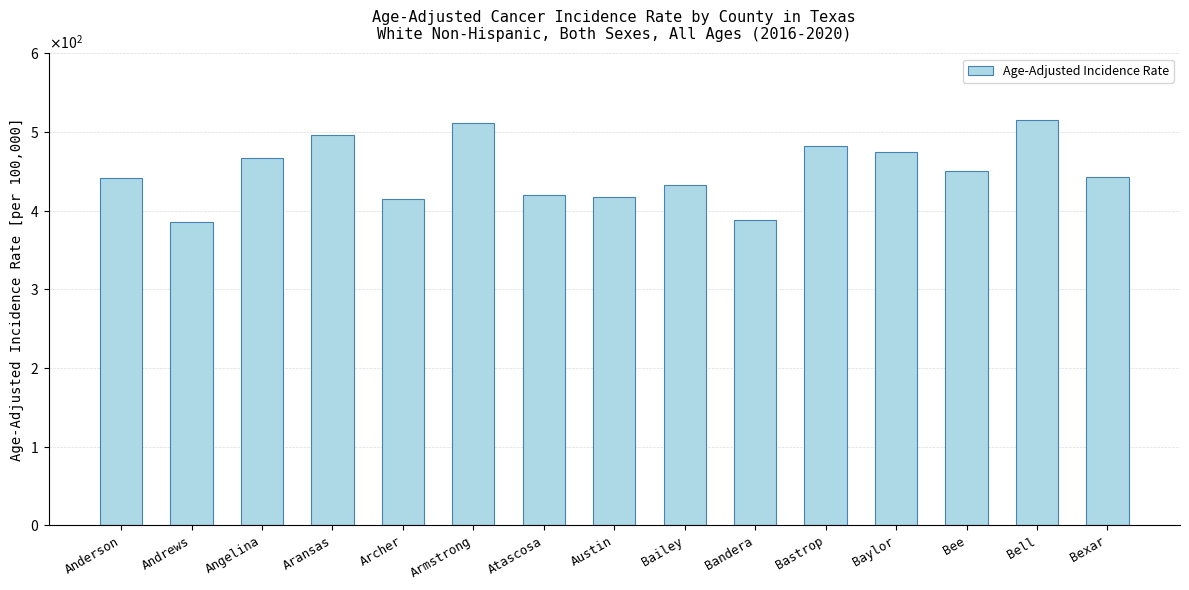

Reading right to left, what are all the values shown in this chart?

Bexar=442.8	Bell=515.2	Bee=450.8	Baylor=475.1	Bastrop=482.4	Bandera=387.9	Bailey=432.4	Austin=416.8	Atascosa=419.5	Armstrong=511.1	Archer=414.3	Aransas=495.8	Angelina=466.4	Andrews=385.0	Anderson=441.6